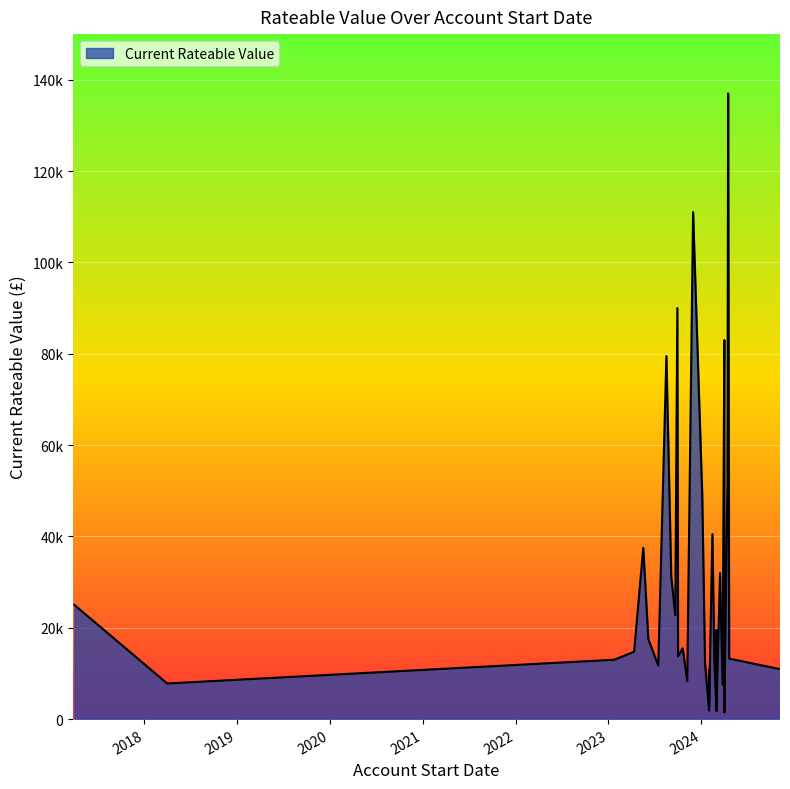

At which category does the chart reach its peak across all series?

16/04/2024